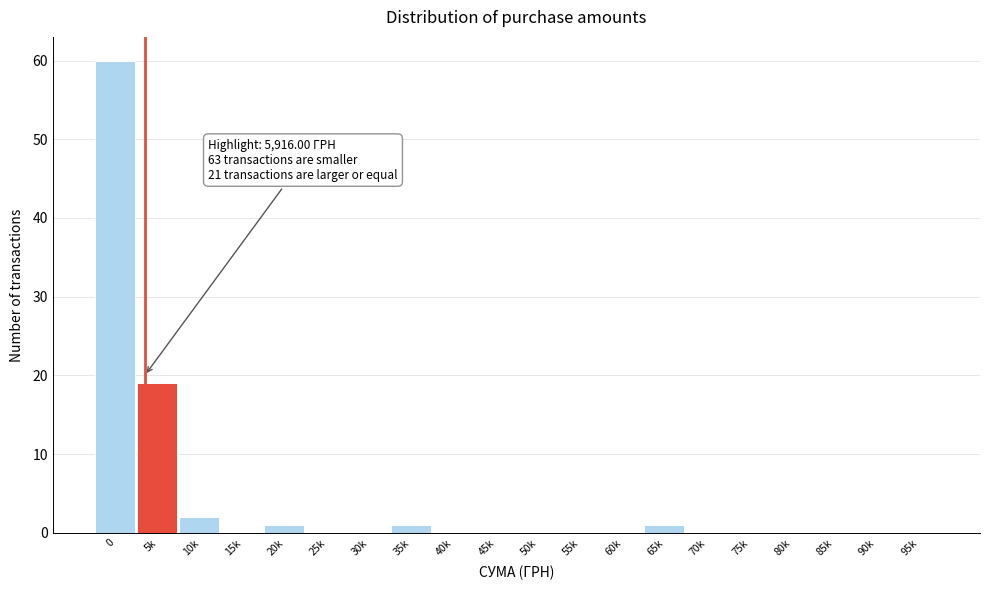

Reading left to right, list all the values displayed in this chart.

0=60	5k=19	10k=2	15k=0	20k=1	25k=0	30k=0	35k=1	40k=0	45k=0	50k=0	55k=0	60k=0	65k=1	70k=0	75k=0	80k=0	85k=0	90k=0	95k=0